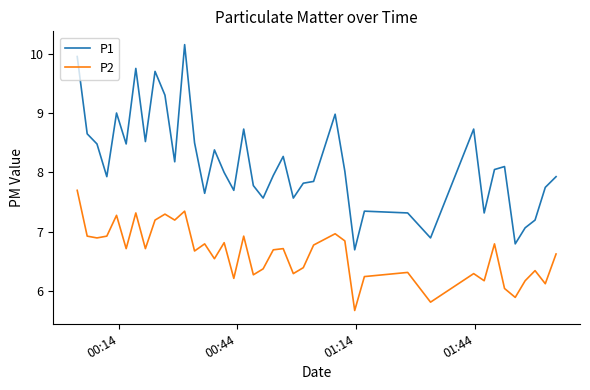

What is the difference between the maximum and minimum values in the P2 series?

2.0